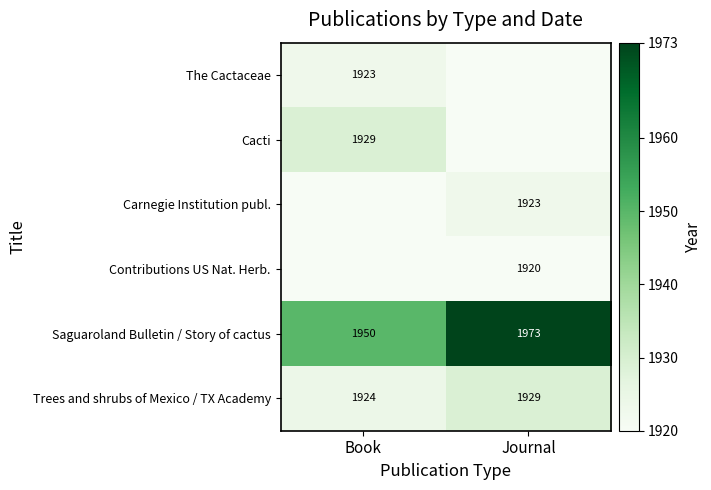

What is the approximate value of Saguaroland Bulletin / Story of cactus at Book, to the nearest 10?

1950